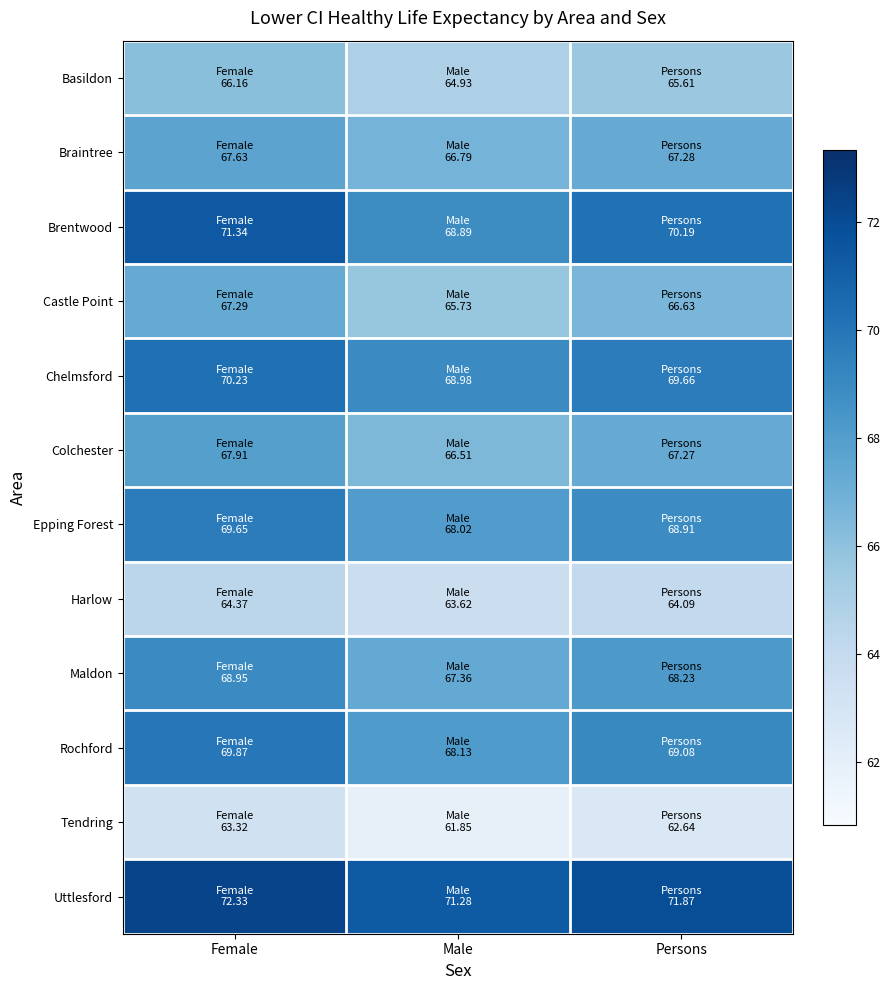

What is the total value across all series at Persons?

811.5